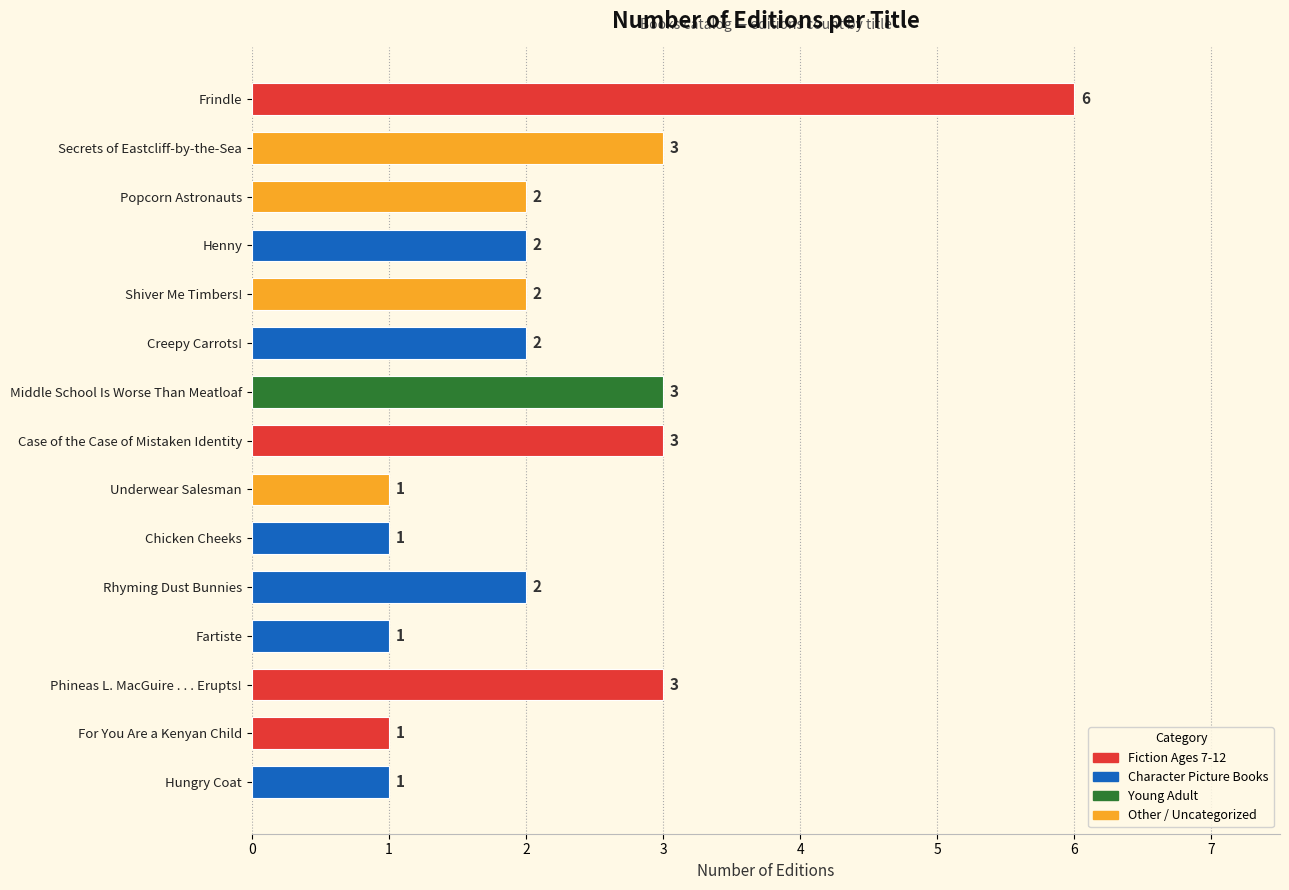

What is the label of the 6th bar from the bottom?

Chicken Cheeks